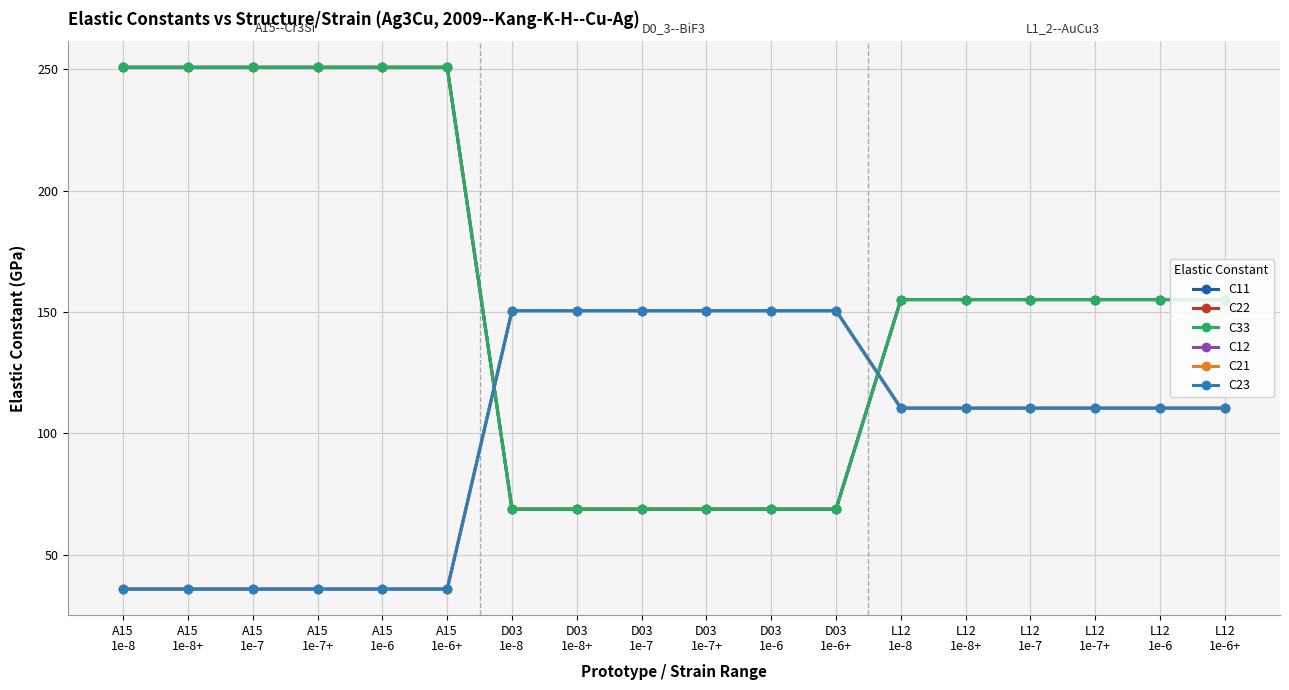

At D03
1e-8, list the series in order from smallest to largest.

C11, C22, C33, C12, C21, C23